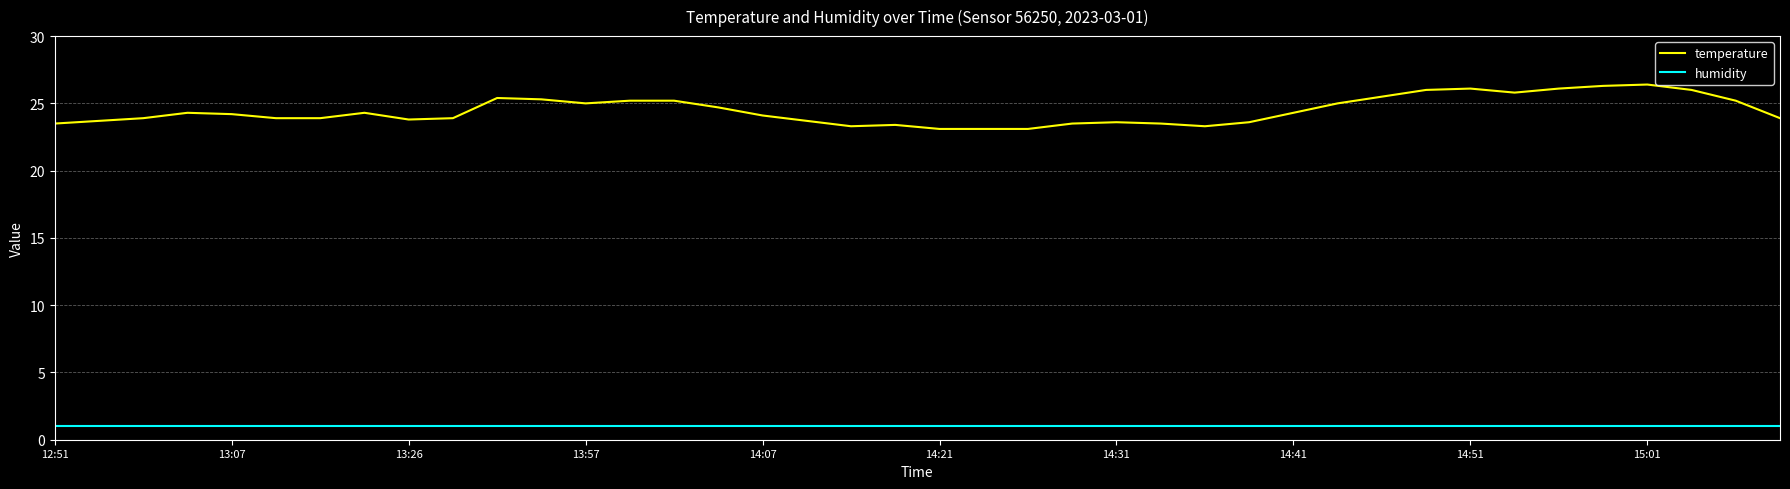

Which series has the largest total across all categories?

temperature